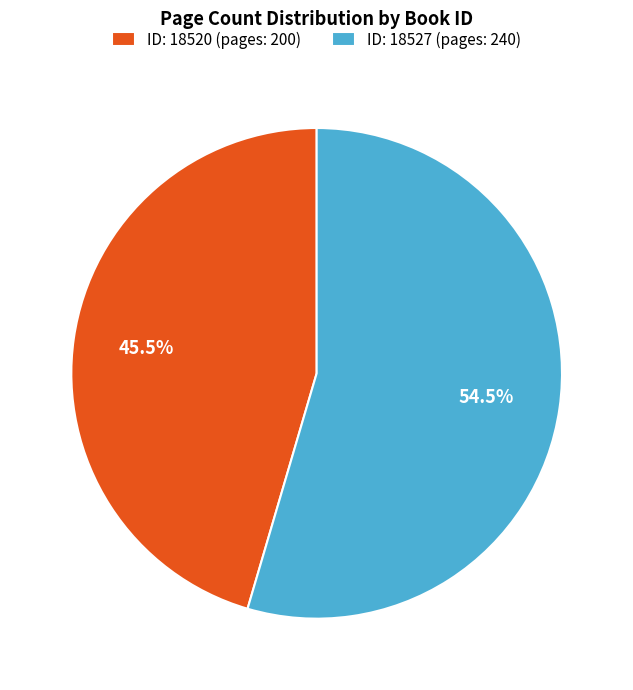

What is the smallest slice in the pie chart?

ID: 18520 (pages: 200)